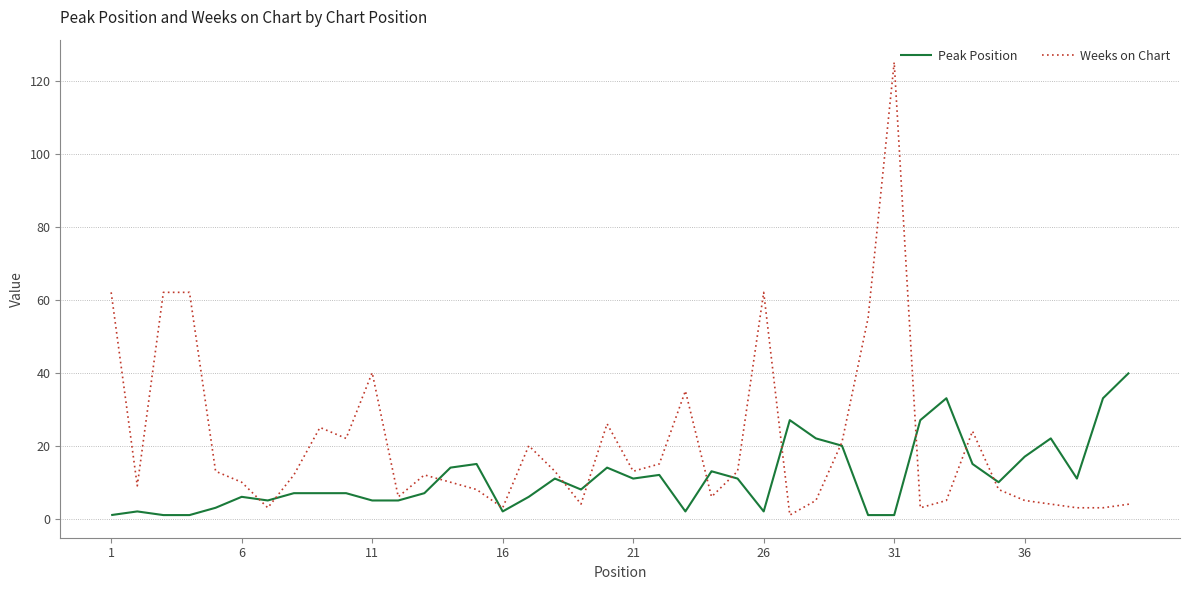

Which series has the largest total across all categories?

Weeks on Chart